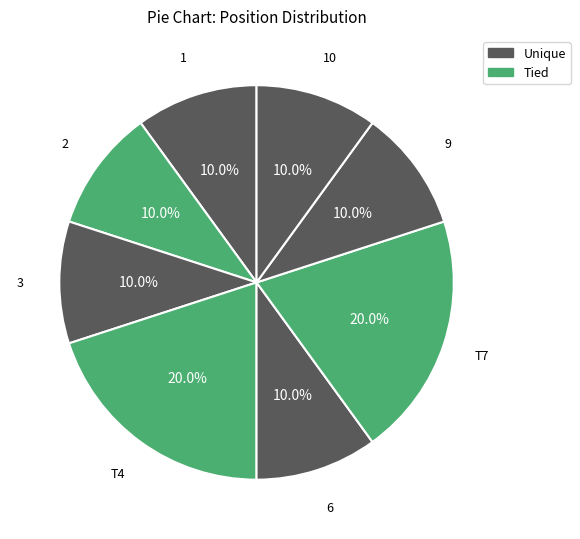

How many segments does this pie chart have?

8